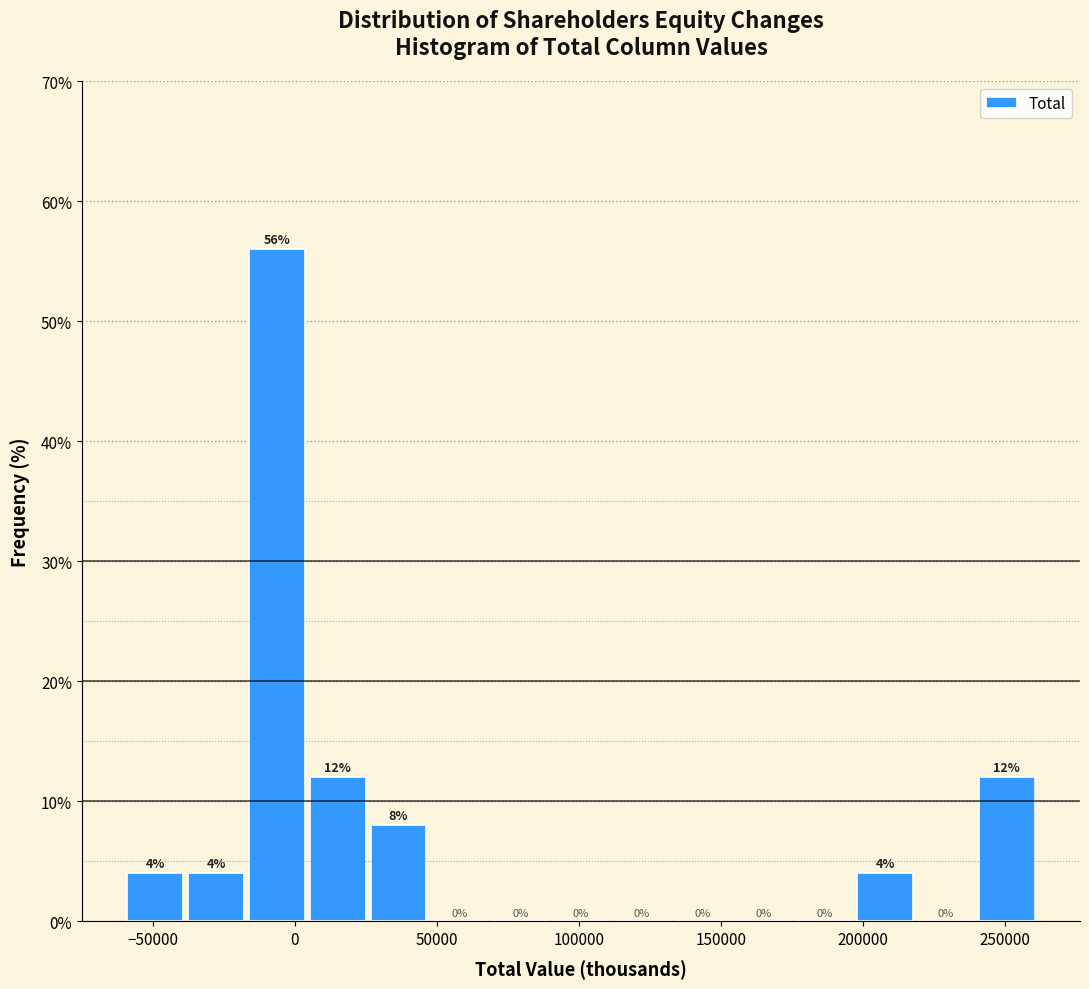

Reading left to right, list every bar in this chart as the range it spans on the x-axis followed by its height. The bar edges are not printed on the chart, so give them approximately, as read against the axis.

-60000 to -40000: 4
-40000 to -15000: 4
-15000 to 5000: 56
5000 to 25000: 12
25000 to 45000: 8
45000 to 70000: 0
70000 to 90000: 0
90000 to 110000: 0
110000 to 135000: 0
135000 to 155000: 0
155000 to 175000: 0
175000 to 195000: 0
195000 to 220000: 4
220000 to 240000: 0
240000 to 260000: 12